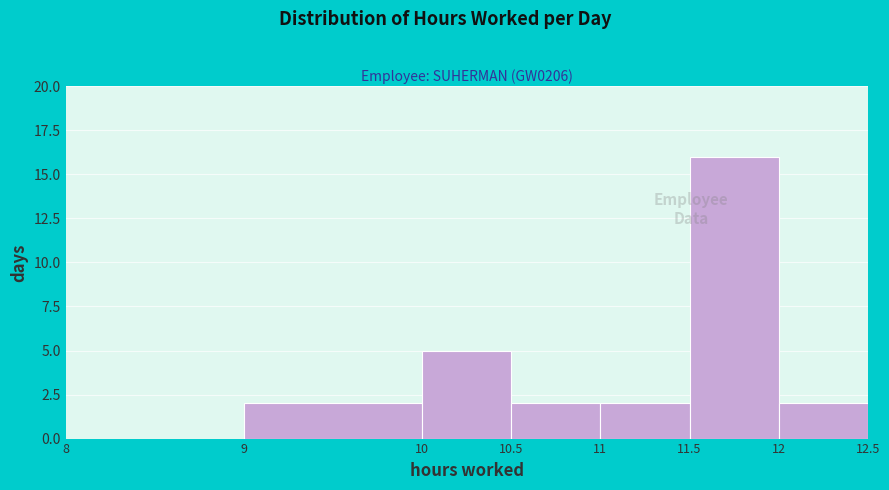

How tall is the bar that spans 11.5 to 12 on the x-axis? The values are not printed on the chart, so give them approximately, as read against the axis.

16